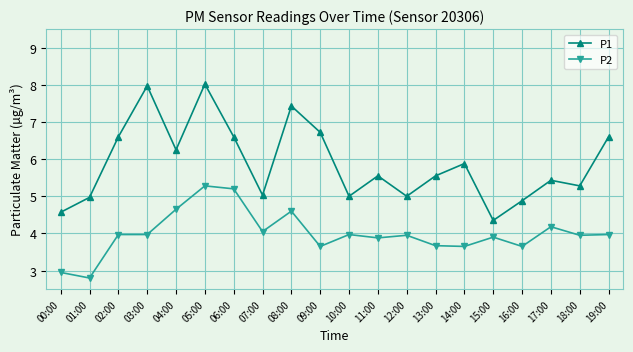

True or false: P1 has more than 0 points higher than both neighbors.

True